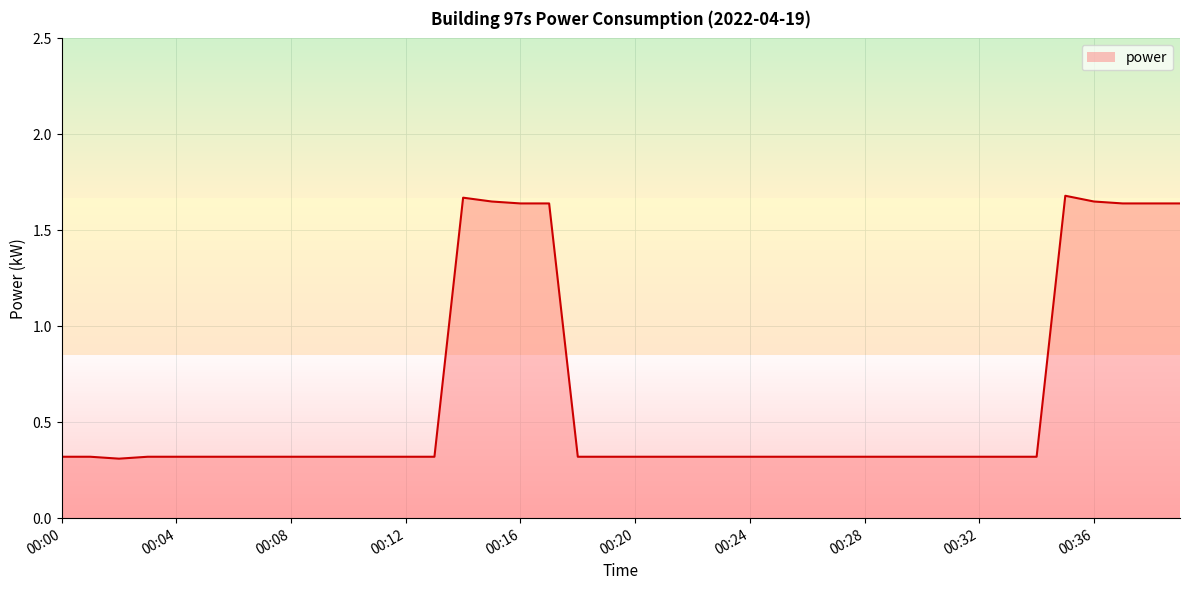

What is the smallest value displayed?

0.3